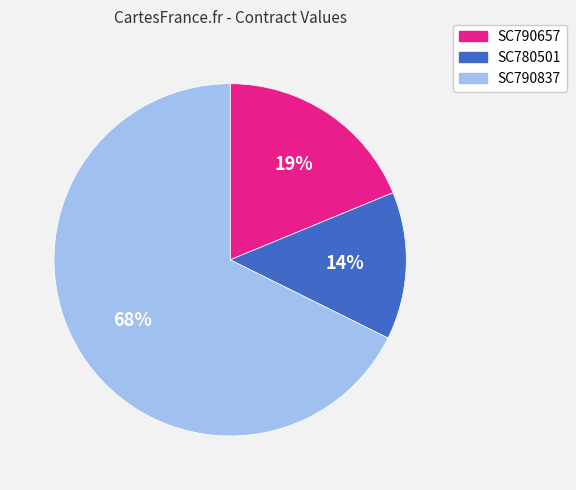

Rank the categories by value from lowest to highest.

SC780501, SC790657, SC790837